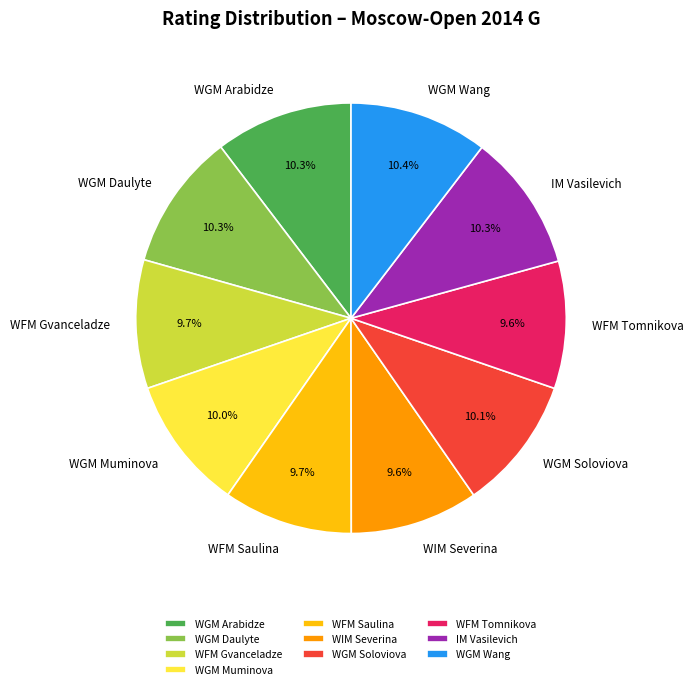

How much of the chart is everything except WFM Gvanceladze?

90.3%